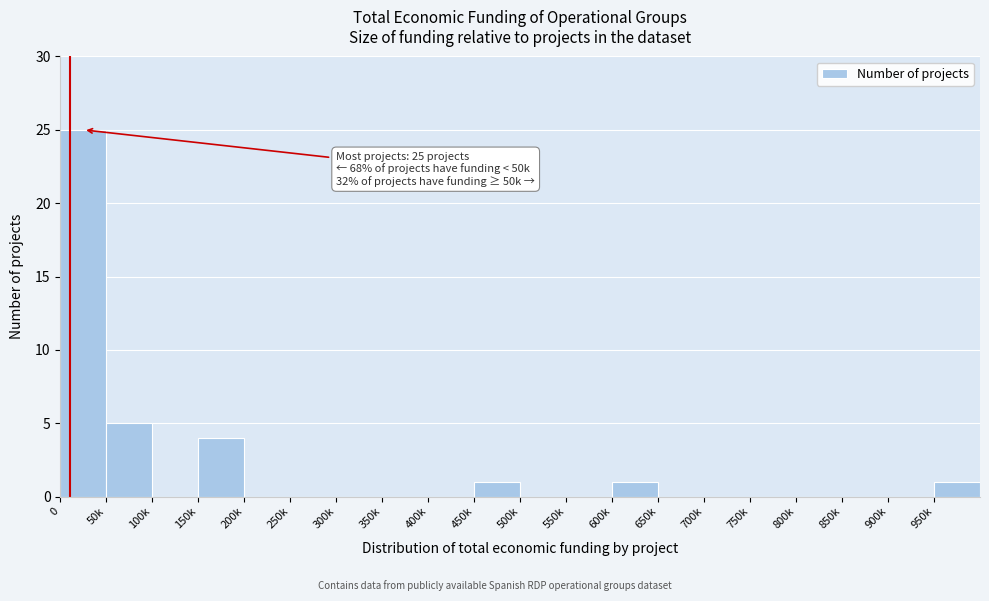

Reading left to right, what are all the values shown in this chart?

0=25	50k=5	100k=0	150k=4	200k=0	250k=0	300k=0	350k=0	400k=0	450k=1	500k=0	550k=0	600k=1	650k=0	700k=0	750k=0	800k=0	850k=0	900k=0	950k=1